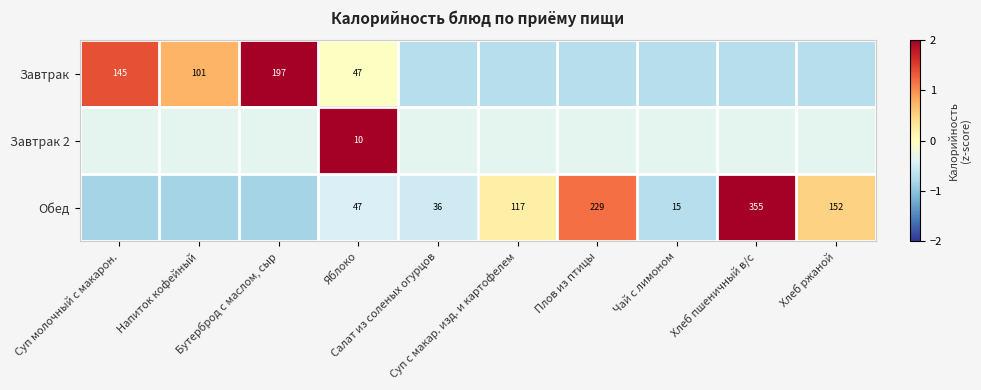

Which series has the largest total across all categories?

Обед